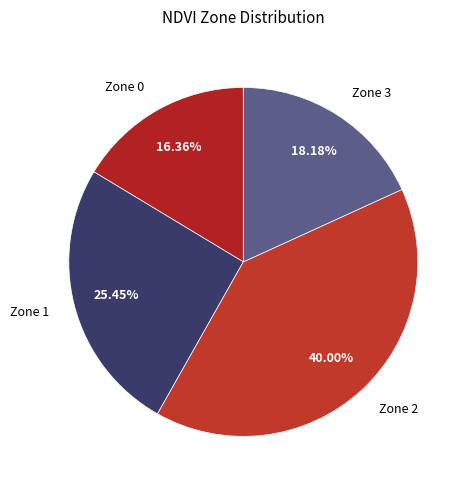

Is it true that Zone 3 is 9% of the pie?

False